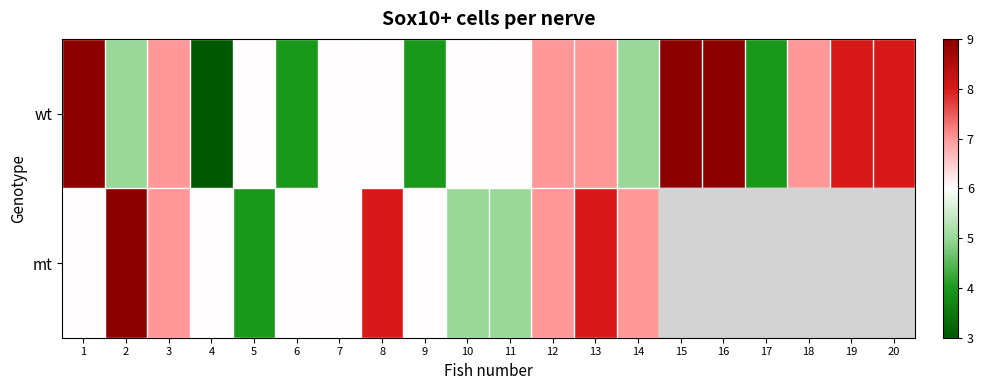

At which label does mt reach its peak?

2